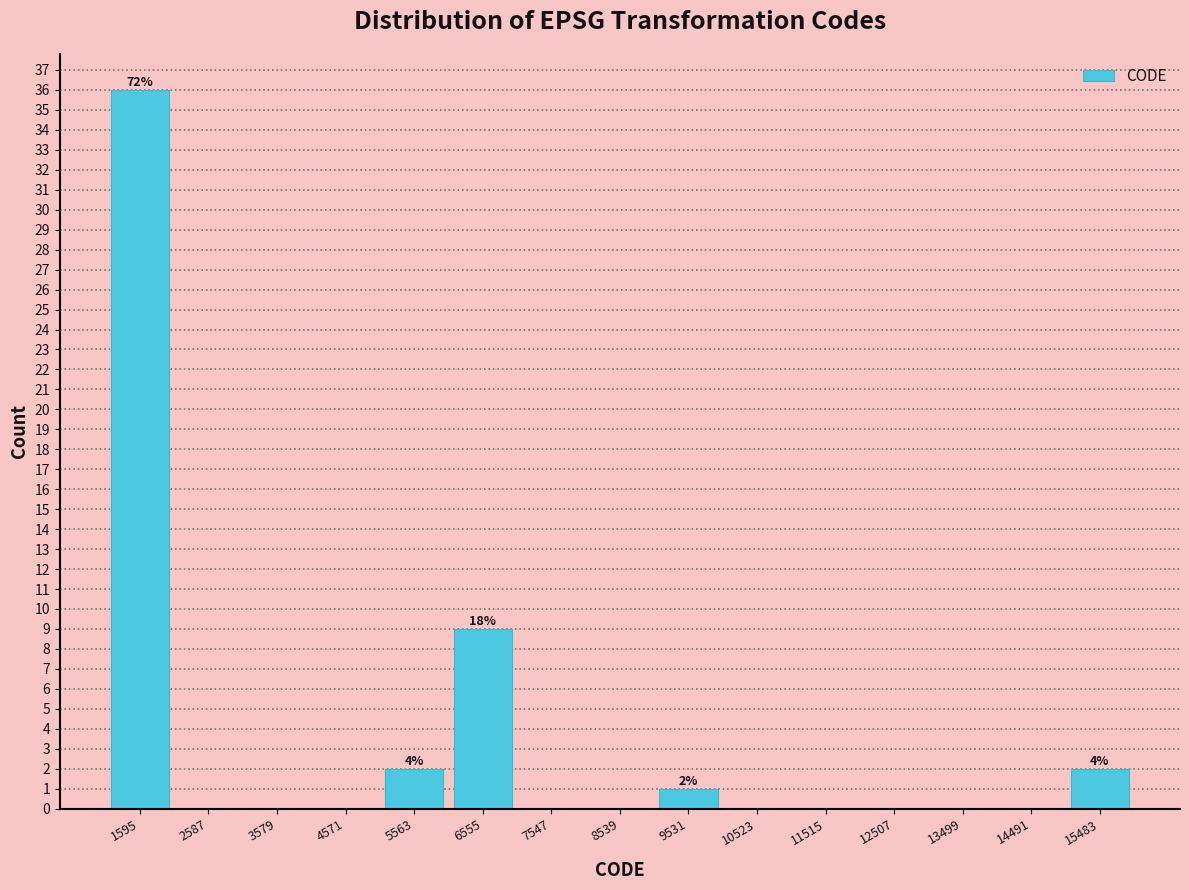

Over which range of the x-axis is the bar tallest?

1100 to 2100